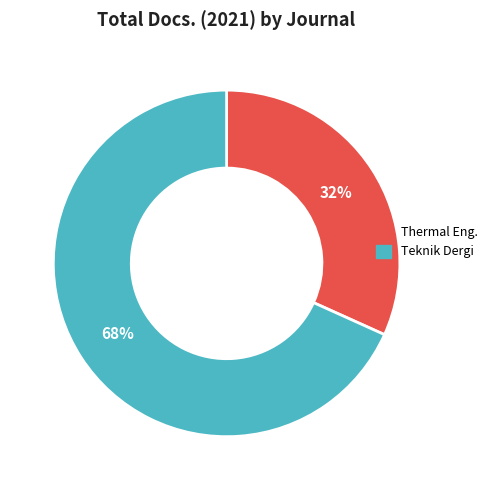

To the nearest percent, what is the average slice percentage?

50%